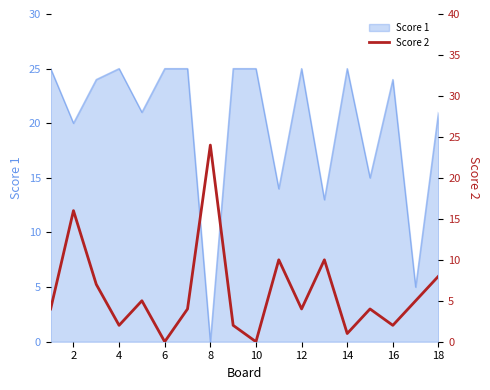

What is the highest value of the Score 1 series?

25